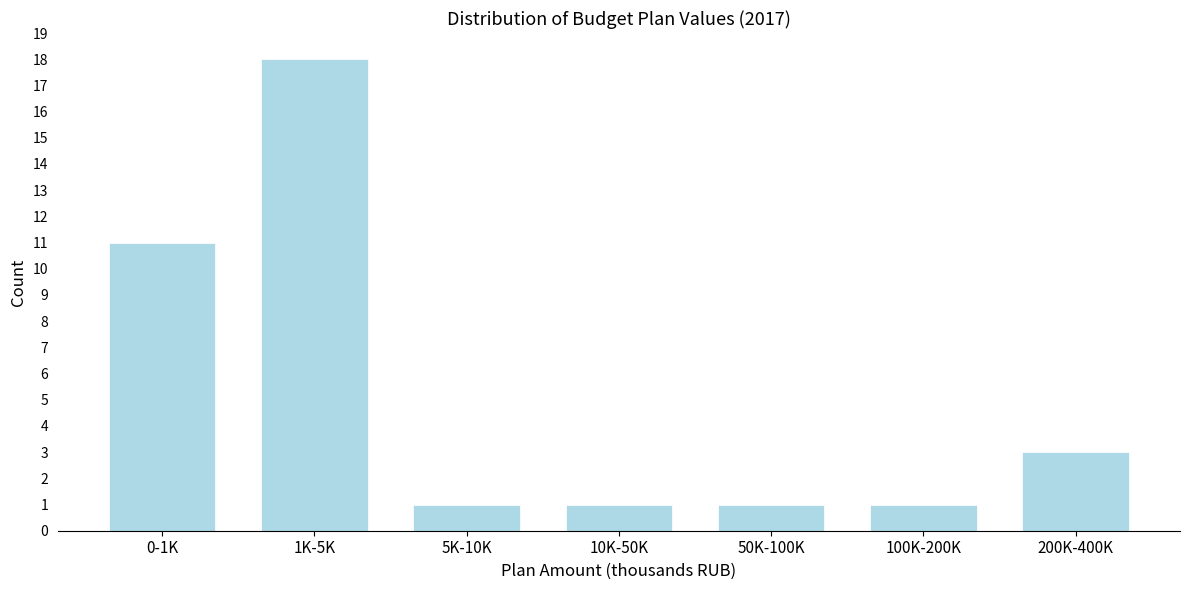

Reading left to right, what are all the values shown in this chart?

11	18	1	1	1	1	3